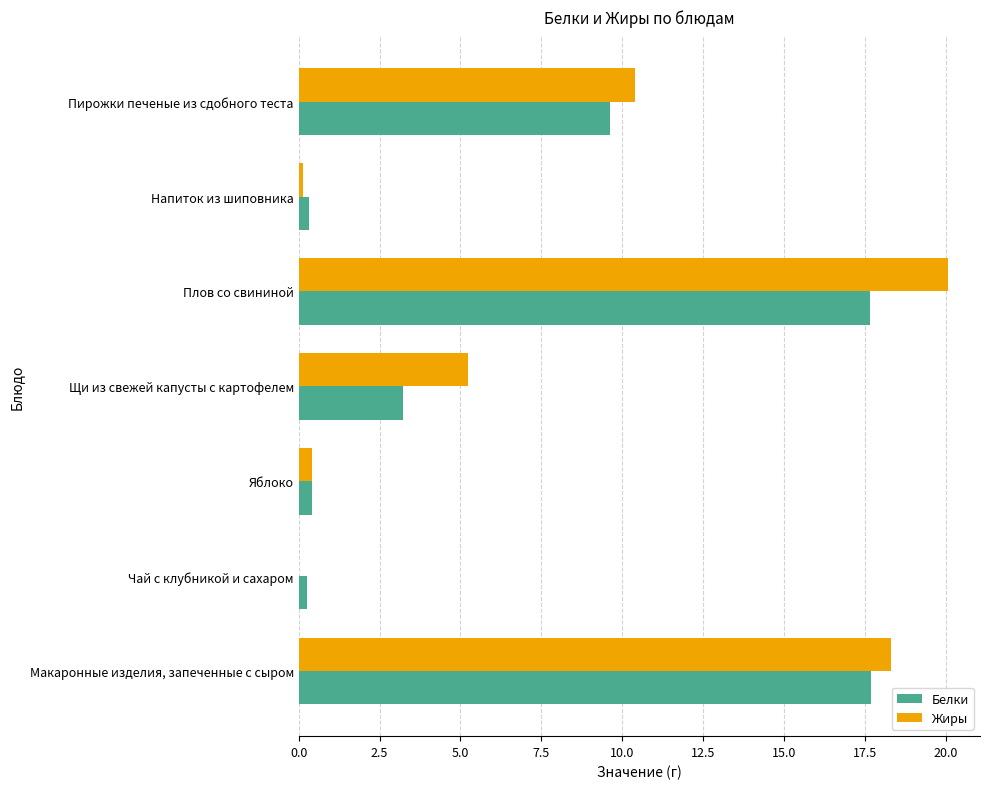

How many data points does each series have?

7